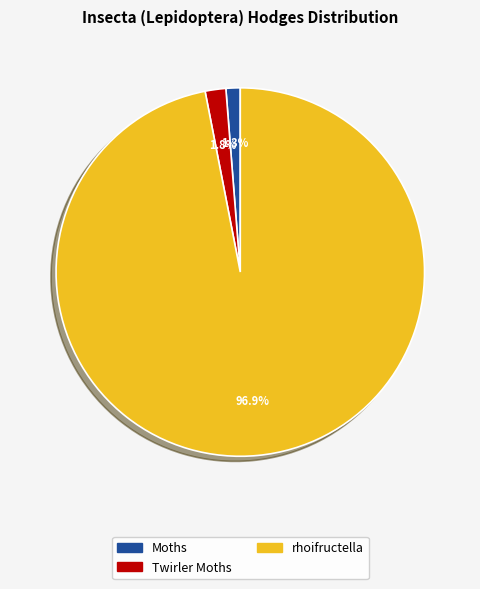

Rank the categories by value from lowest to highest.

Moths, Twirler Moths, rhoifructella